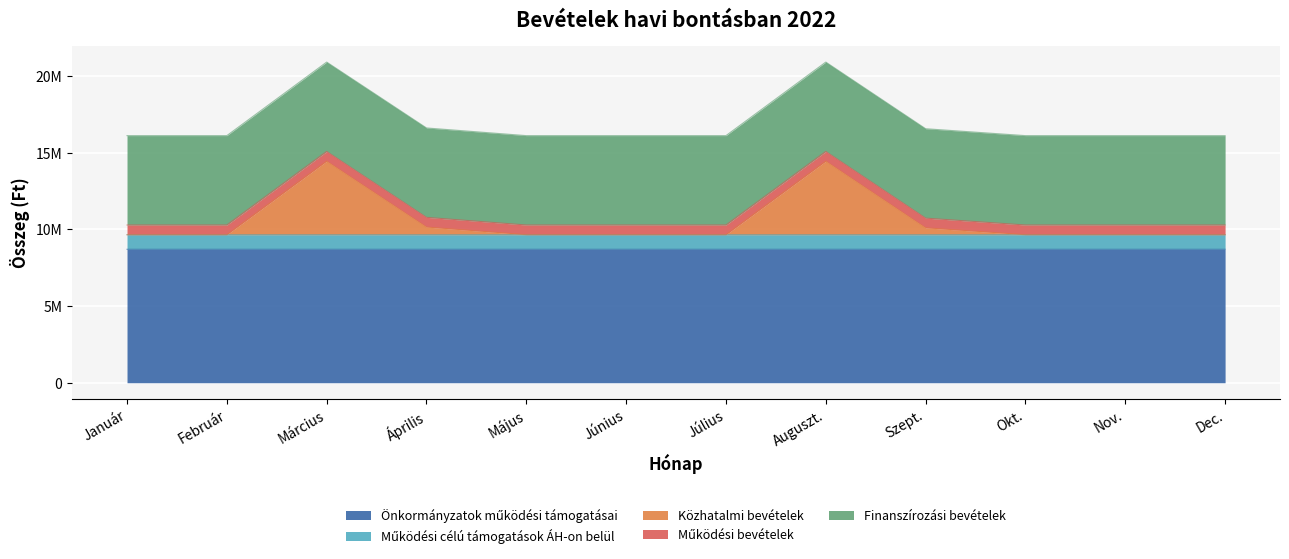

What is the label of the 7th point from the right?

Június